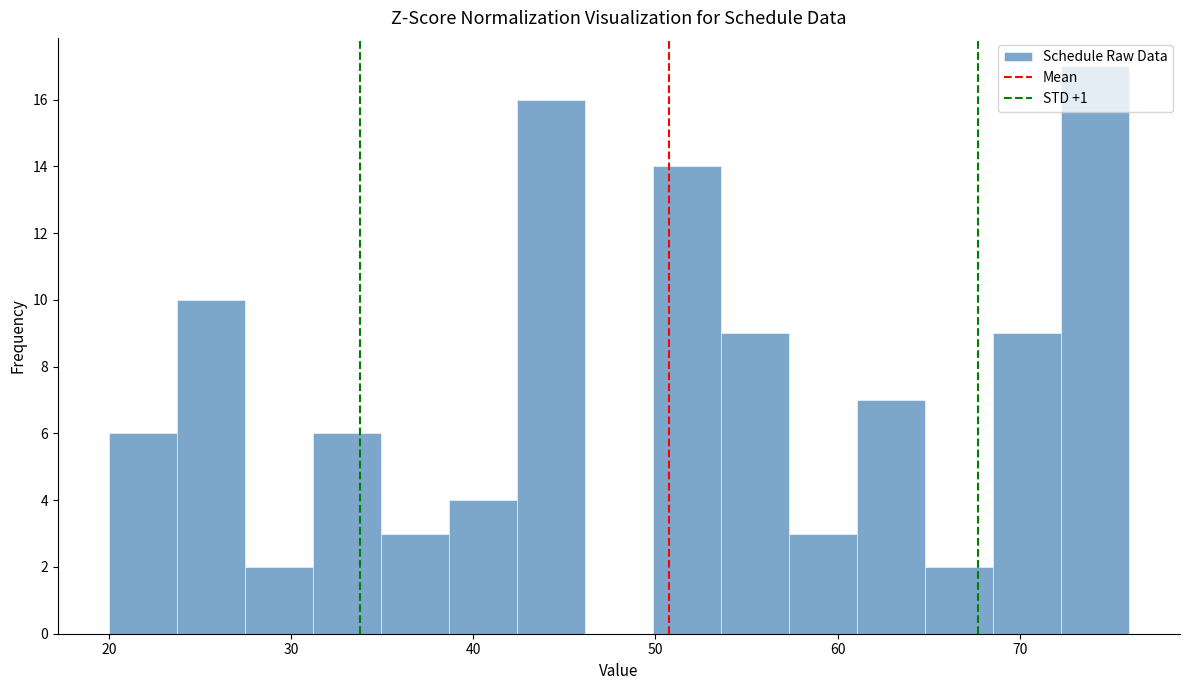

Read against the x-axis, roughly where is the centre of the tallest bar?

74